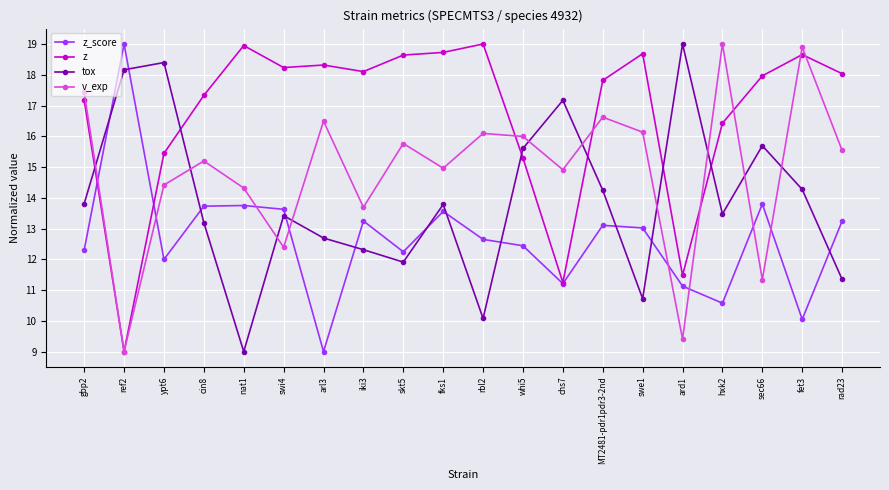

True or false: v_exp has more than 1 interior local peaks.

True